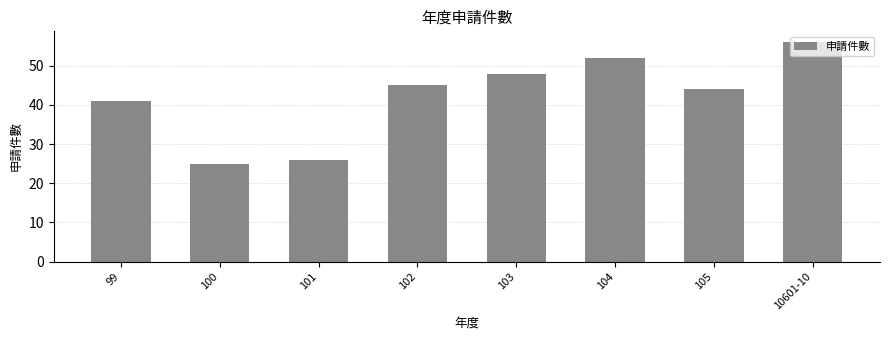

Reading left to right, list all the values displayed in this chart.

99=41	100=25	101=26	102=45	103=48	104=52	105=44	10601-10=56